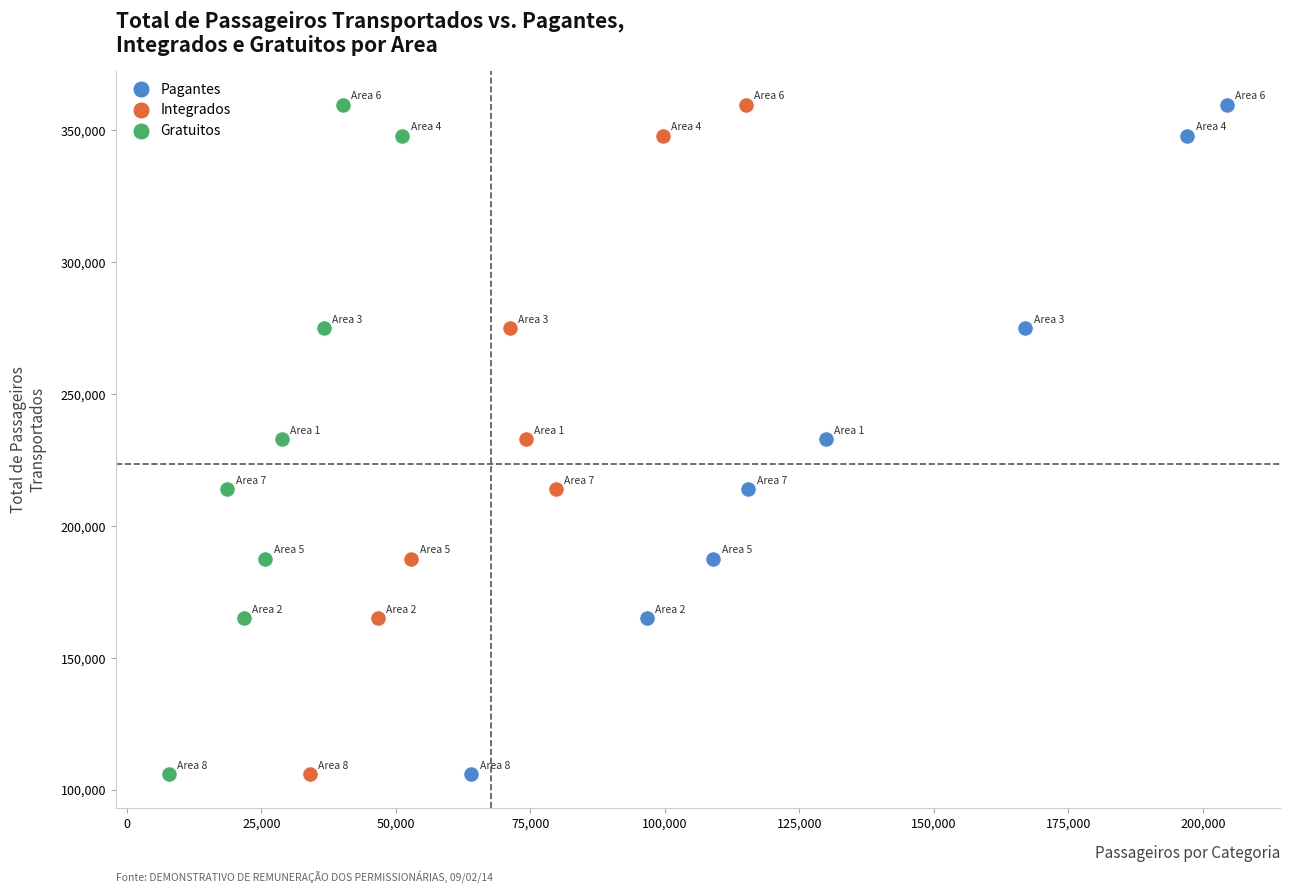

What are all the series names shown in the legend?

Pagantes, Integrados, Gratuitos